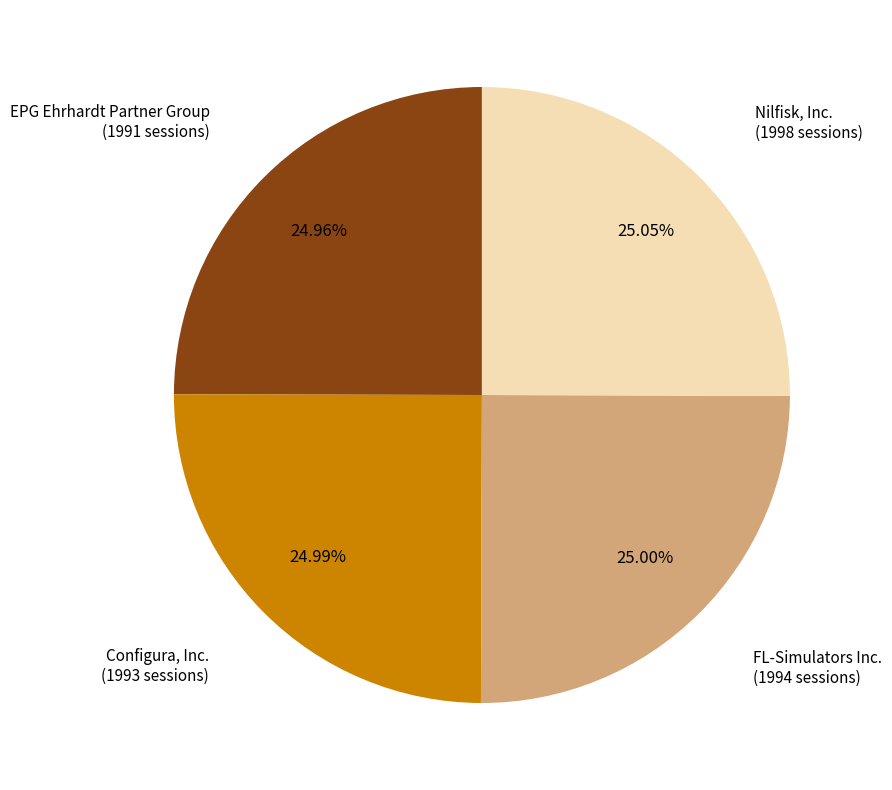

Is there a majority slice in this chart?

No